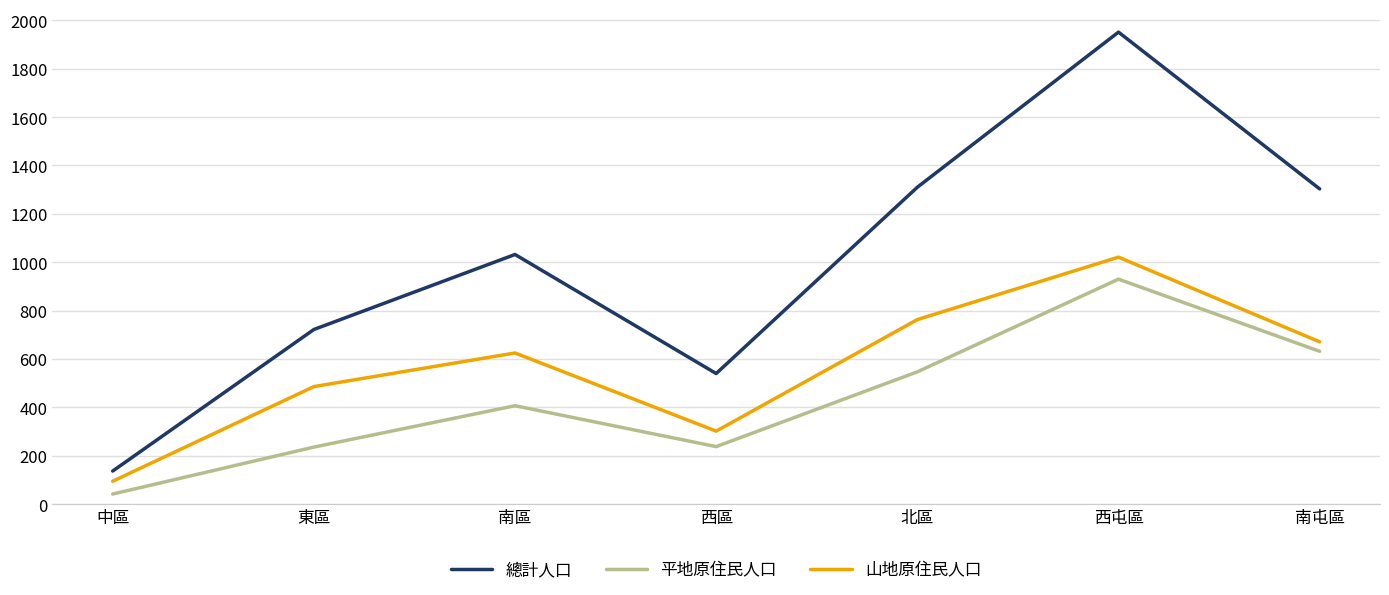

Is it true that 山地原住民人口 equals 763 at 北區?

True